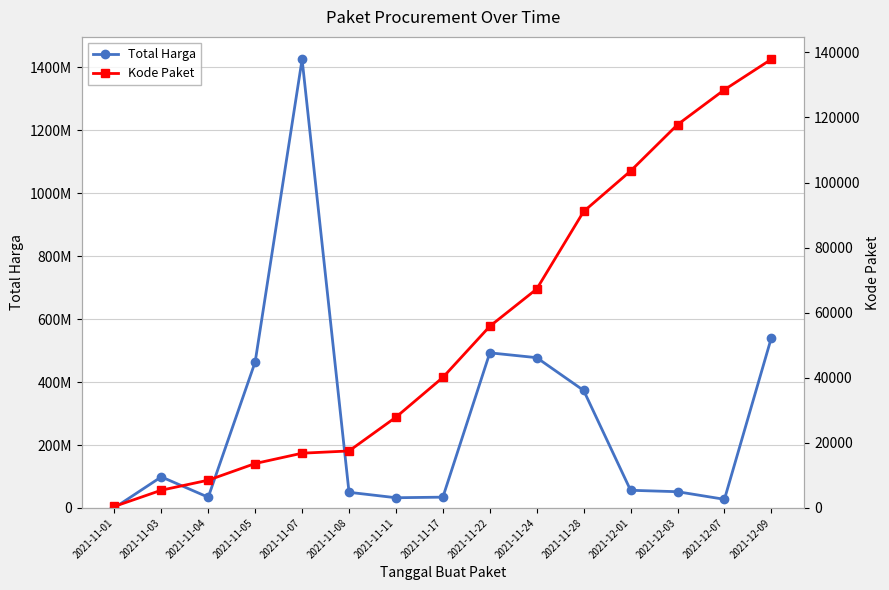

List the labels in order of Kode Paket value, smallest first.

2021-11-01, 2021-11-03, 2021-11-04, 2021-11-05, 2021-11-07, 2021-11-08, 2021-11-11, 2021-11-17, 2021-11-22, 2021-11-24, 2021-11-28, 2021-12-01, 2021-12-03, 2021-12-07, 2021-12-09